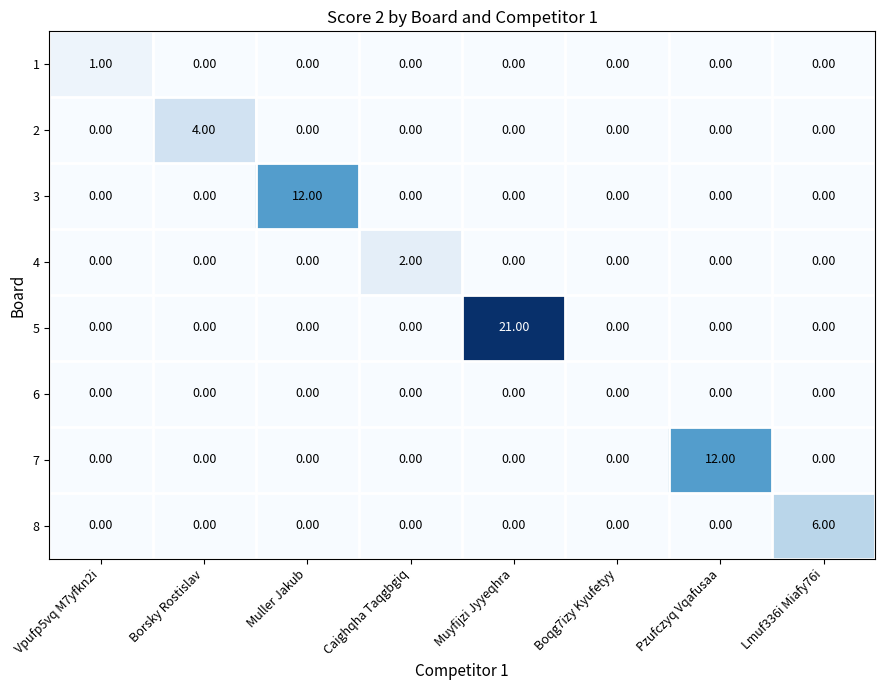

Which category has the highest value in the 4 series?

Caighqha Taqgbgiq